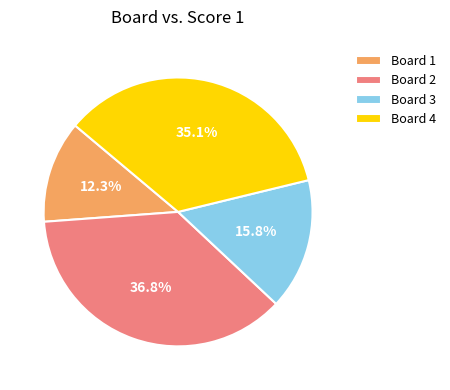

Does any single category account for the majority?

No